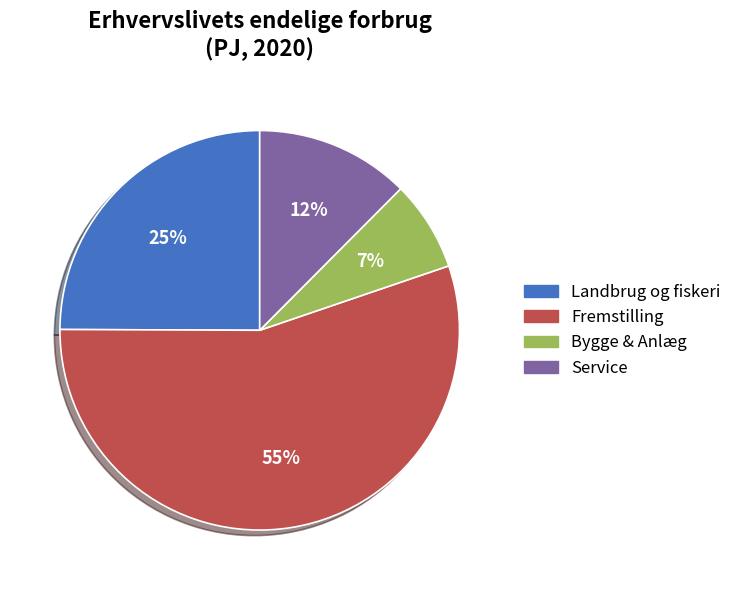

To the nearest percent, what is the average slice percentage?

25%